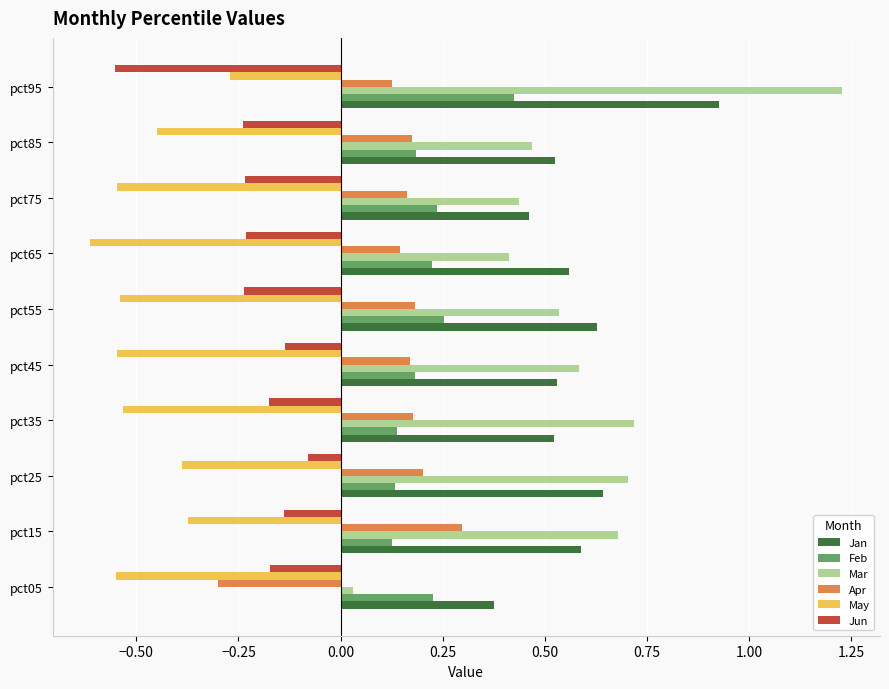

What is the sum of all Feb values?

2.1